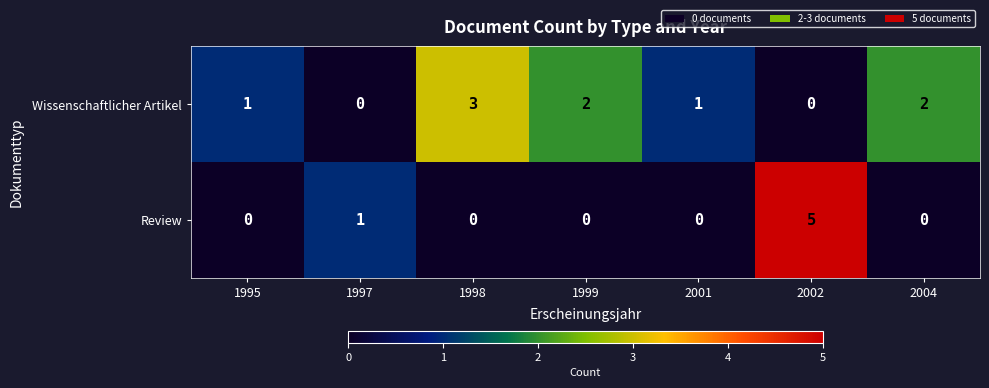

Which series has the largest total across all categories?

Wissenschaftlicher Artikel